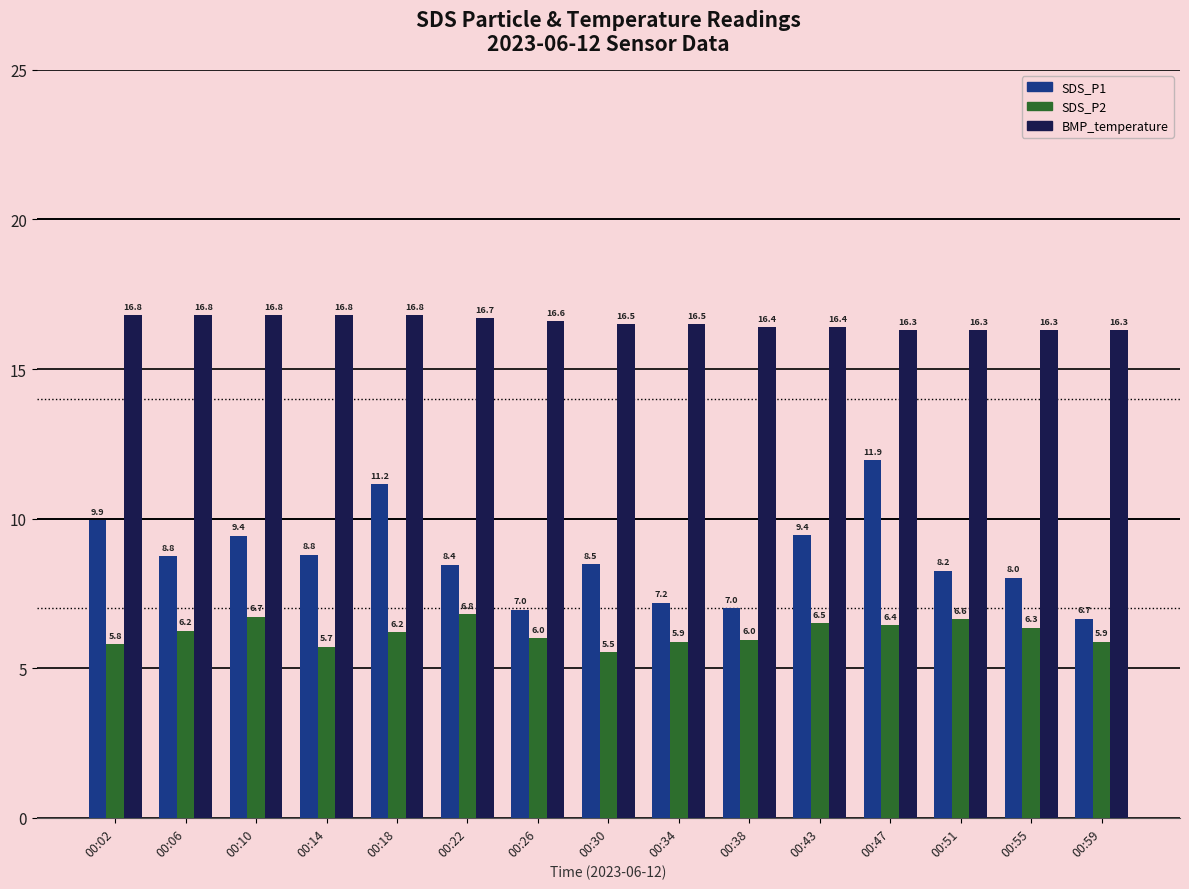

What is the value of the SDS_P2 bar at the 3rd from the left?

6.7